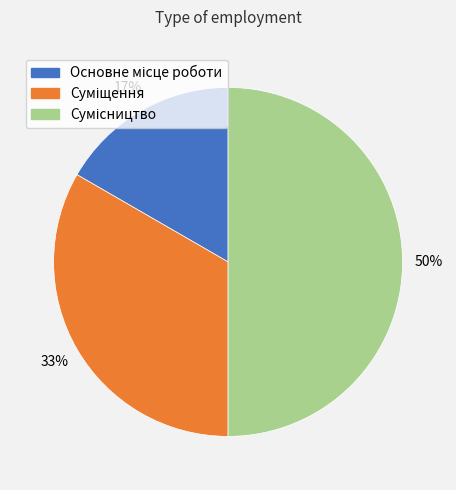

How many segments does this pie chart have?

3